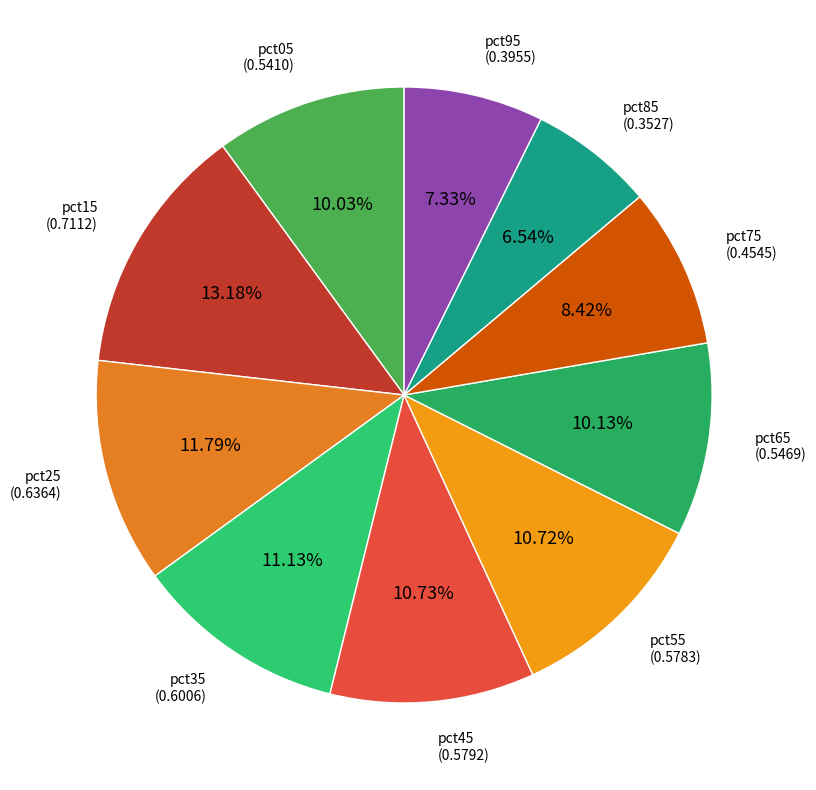

To the nearest percent, what is the average slice percentage?

10%